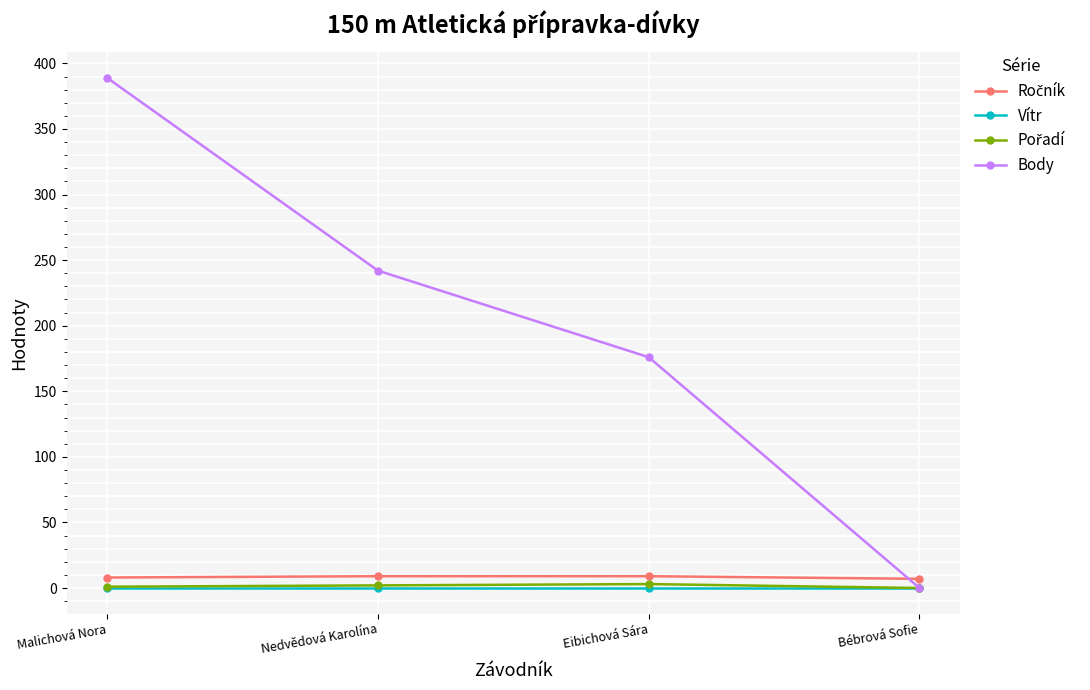

What is the highest value of the Body series?

389